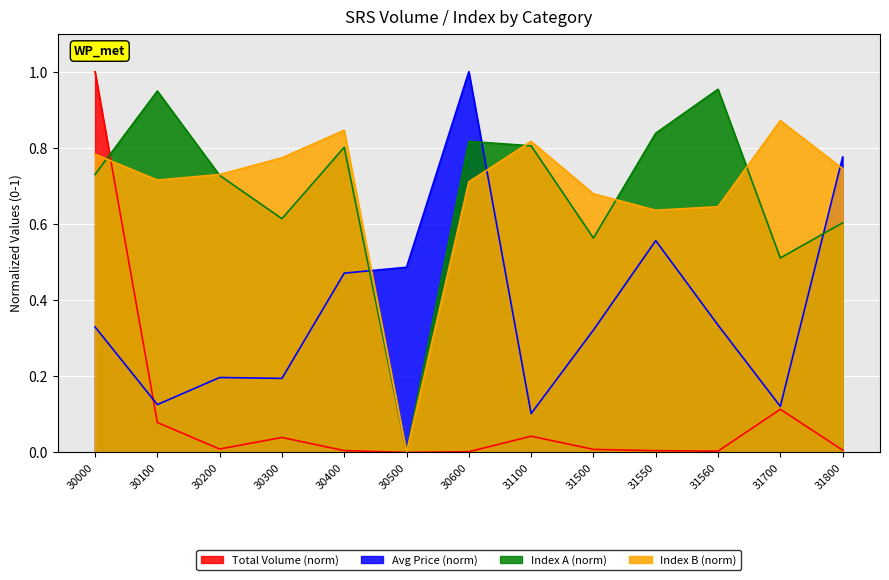

Which series changed the most between 30500 and 31550?

Index A (norm)